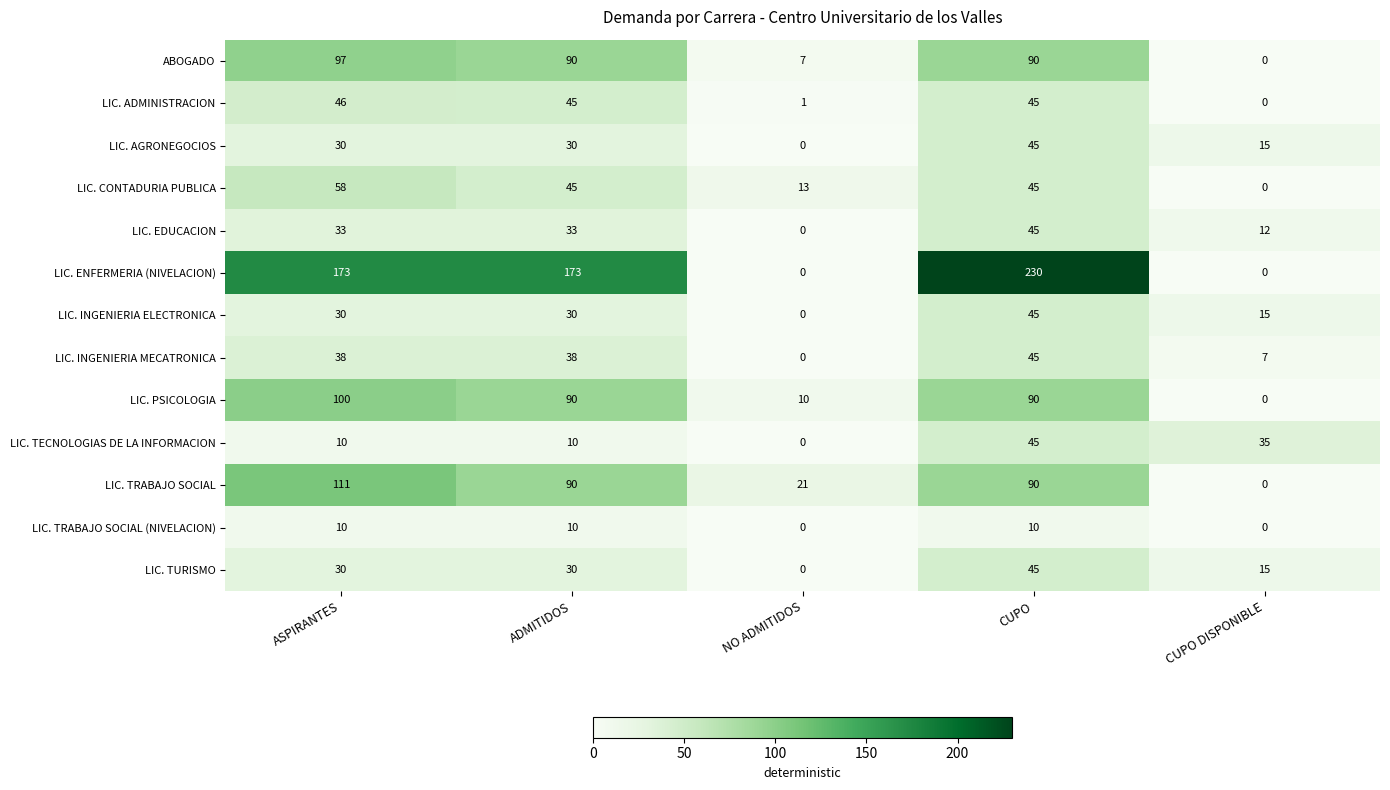

What is the greatest value displayed?

230